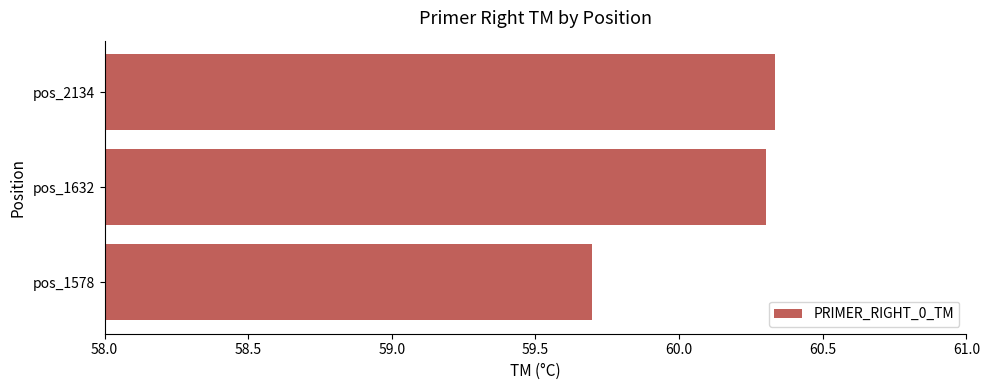

What is the smallest value displayed?

59.7